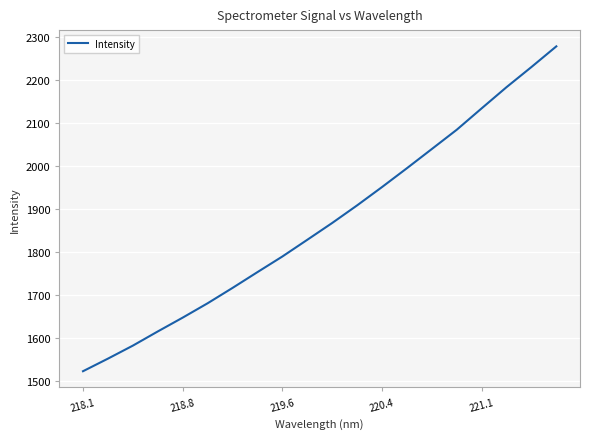

What is the smallest value displayed?

1523.4